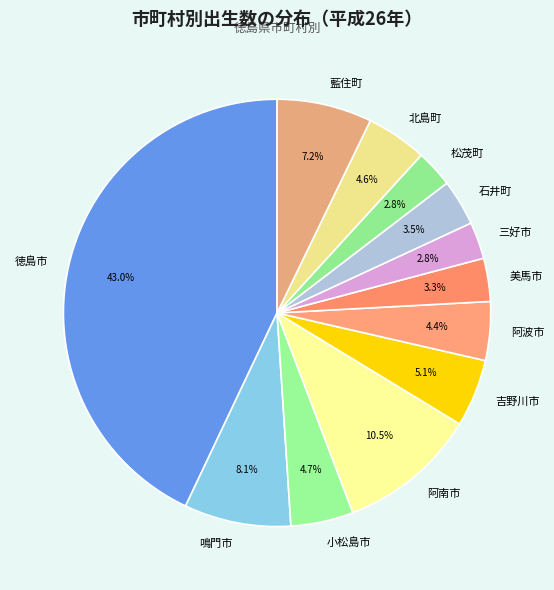

Which slice is the largest?

徳島市